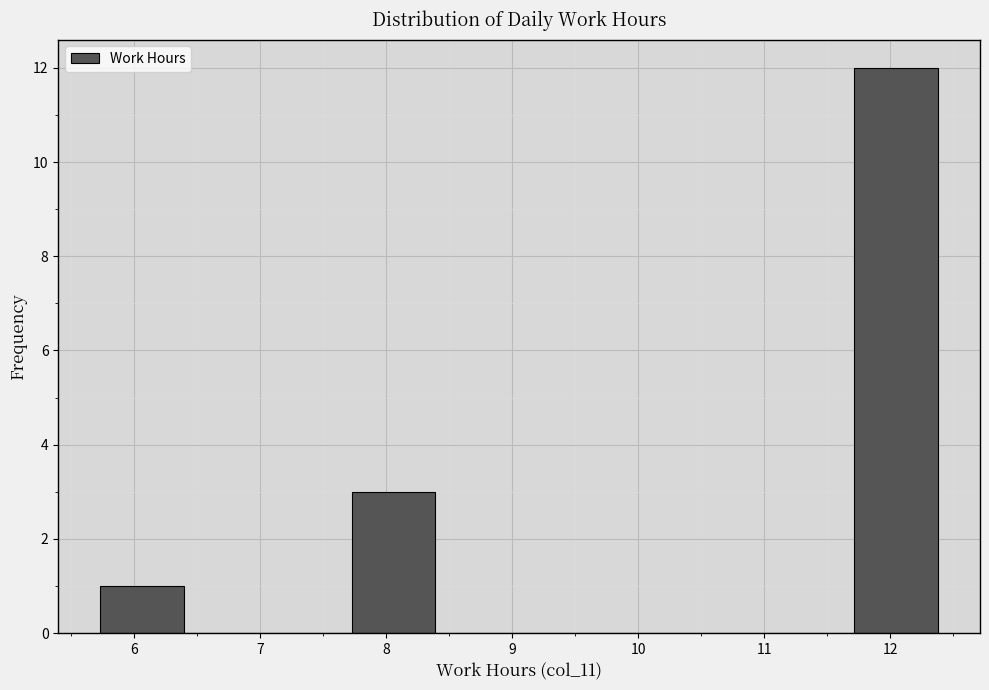

Reading left to right, transcribe this chart: for each bar, give the range it covers on the x-axis and its height. Neither the bar edges nor the heights are printed on the chart, so give them approximately, as read against the axes.

5.7 to 6.4: 1
6.4 to 7.1: 0
7.1 to 7.7: 0
7.7 to 8.4: 3
8.4 to 9.1: 0
9.1 to 9.7: 0
9.7 to 10.4: 0
10.4 to 11.1: 0
11.1 to 11.7: 0
11.7 to 12.4: 12